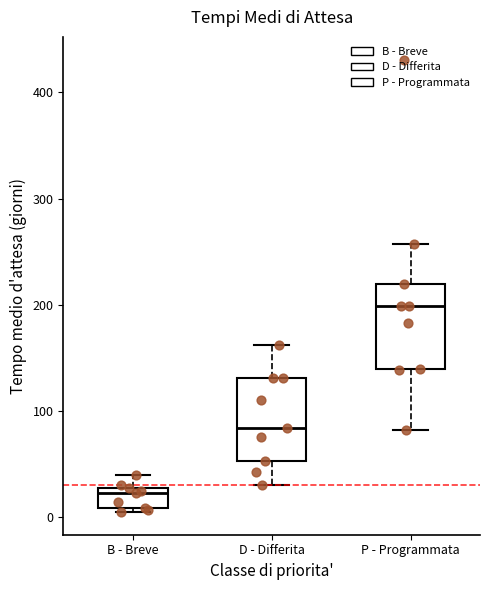

Reading left to right, transcribe this box plot: for each box, give where its median line is, the range the box spans, and where its two whiskers end, as read against the y-axis. The values are not printed on the chart, so give them approximately, as read against the axis.

B - Breve: median 20, box 10 to 30, whiskers 0 to 40
D - Differita: median 80, box 50 to 130, whiskers 30 to 160
P - Programmata: median 200, box 140 to 220, whiskers 80 to 260